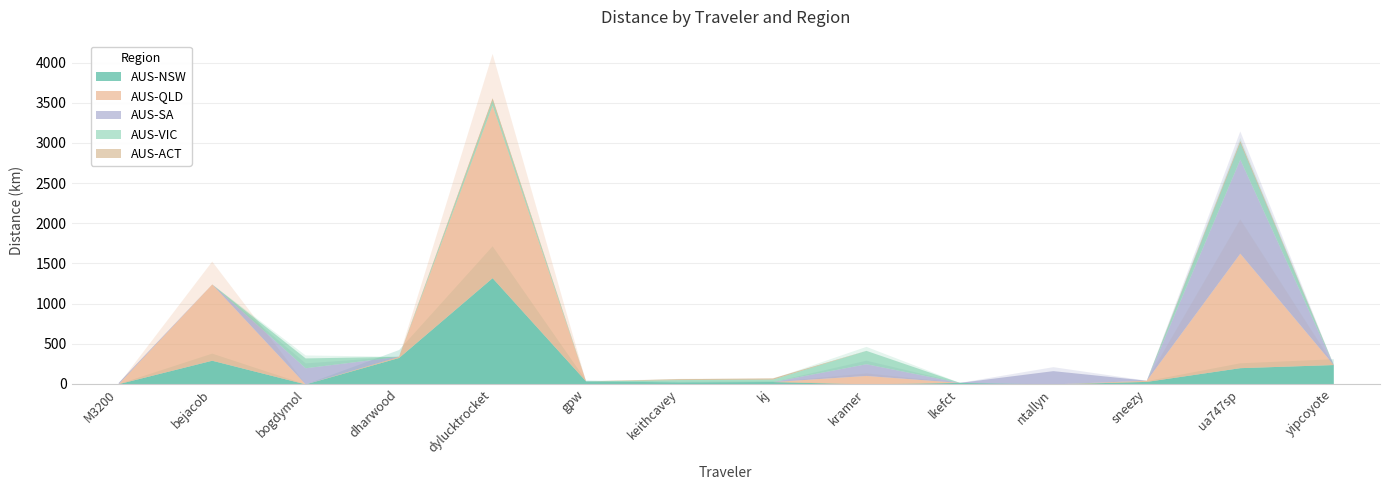

True or false: AUS-VIC has a value of 130.8 at ntallyn.

False